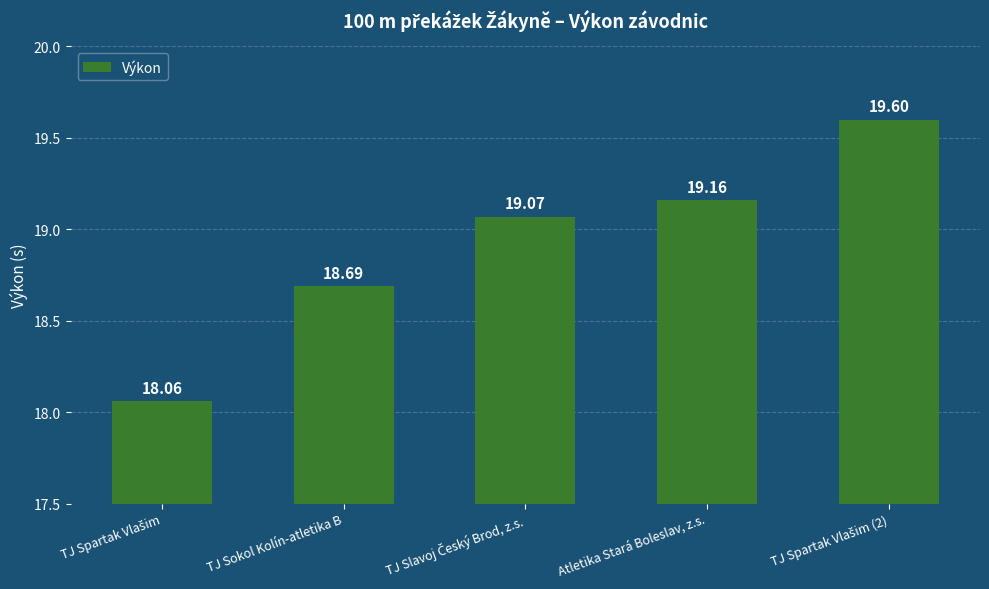

Reading left to right, transcribe all the data shown in this chart.

18.1	18.7	19.1	19.2	19.6